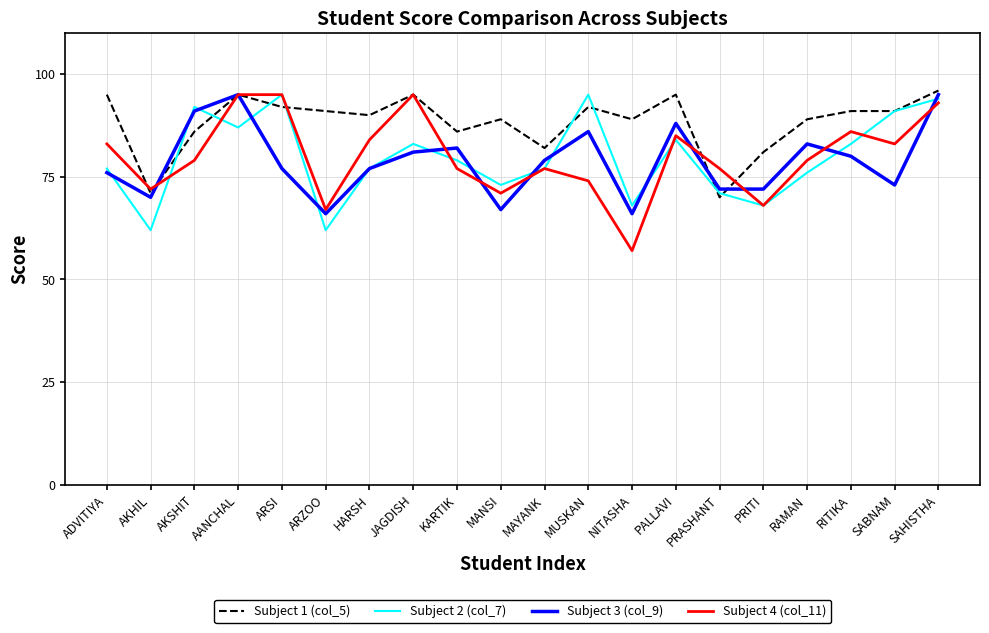

True or false: Subject 1 (col_5) has more than 1 interior local peaks.

True